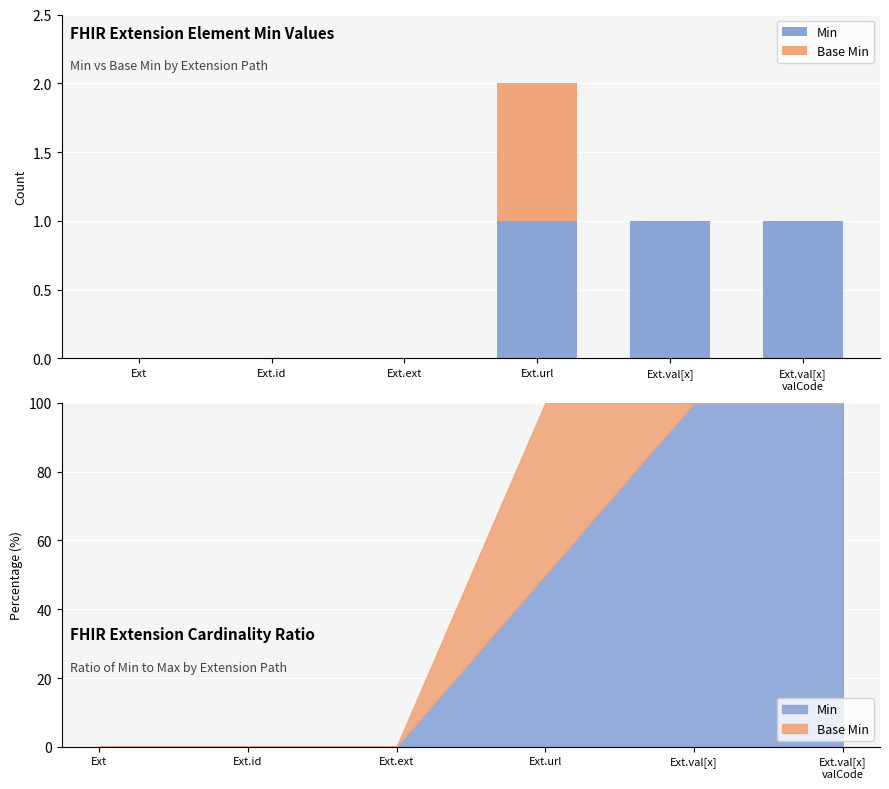

What is the difference between the Min values at Ext and Ext.val[x]?

1